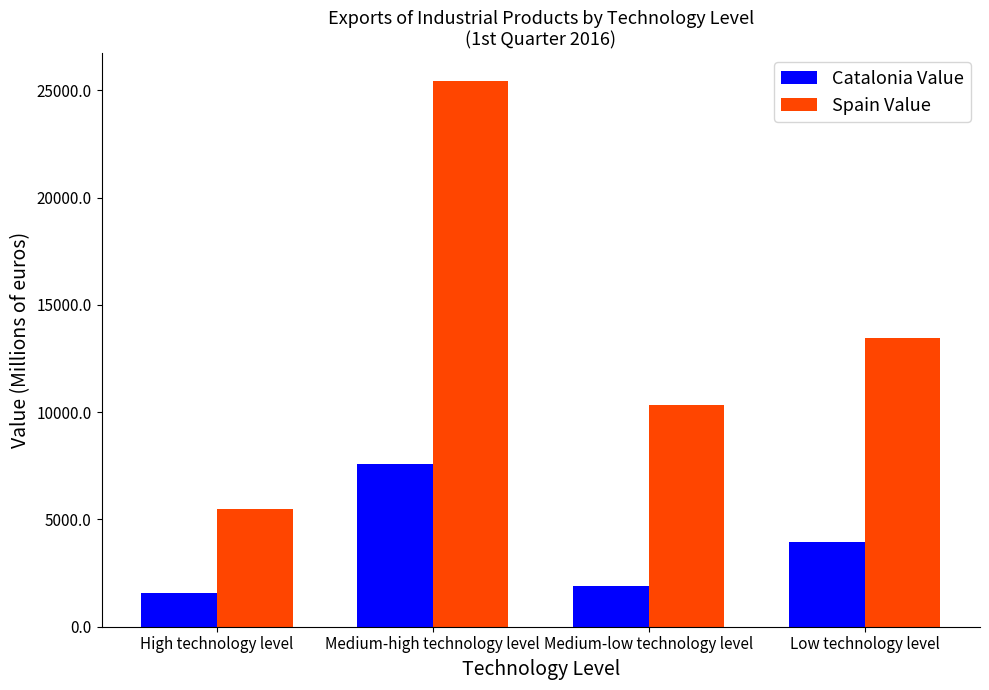

Which series has the largest total across all categories?

Spain Value